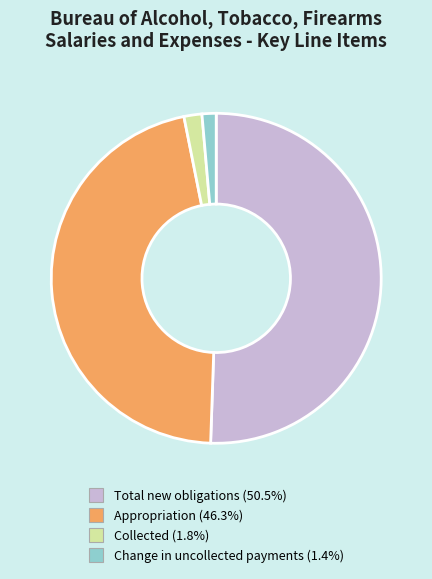

Which category has the biggest portion of the pie?

Total new obligations